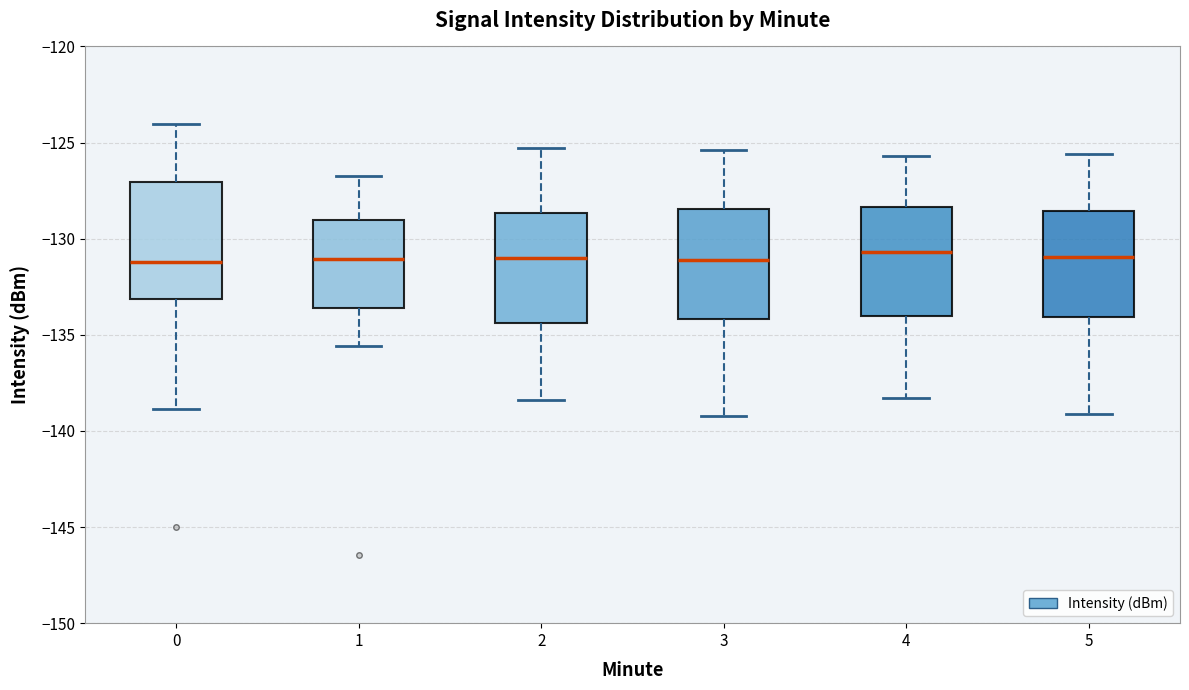

Where does the lower whisker of the box at x = 1 end on the y-axis? The values are not printed on the chart, so give them approximately, as read against the axis.

-135.5